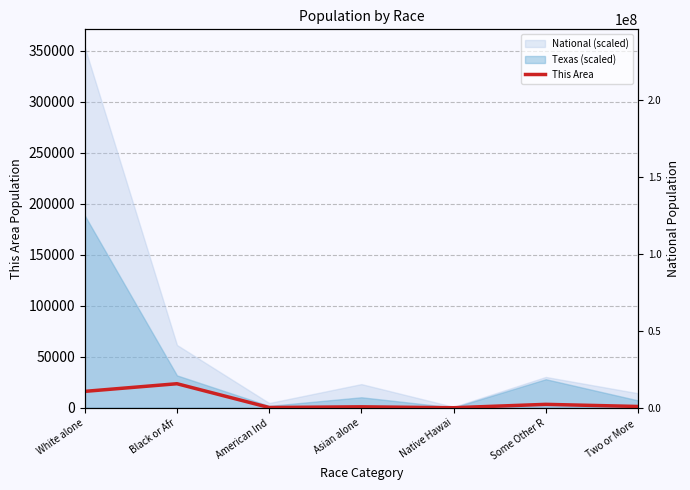

What position from the left is Some Other R?

6